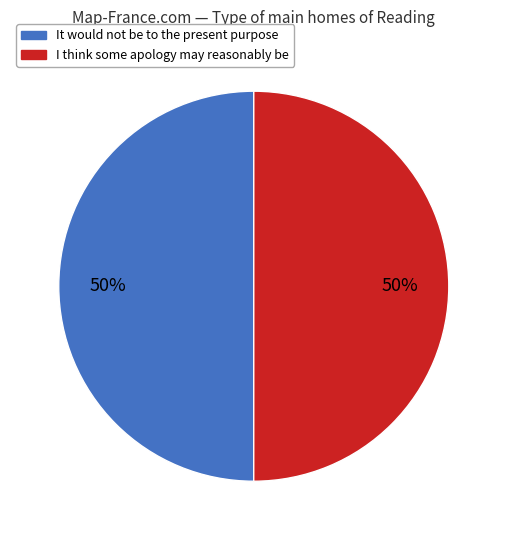

How many segments does this pie chart have?

2